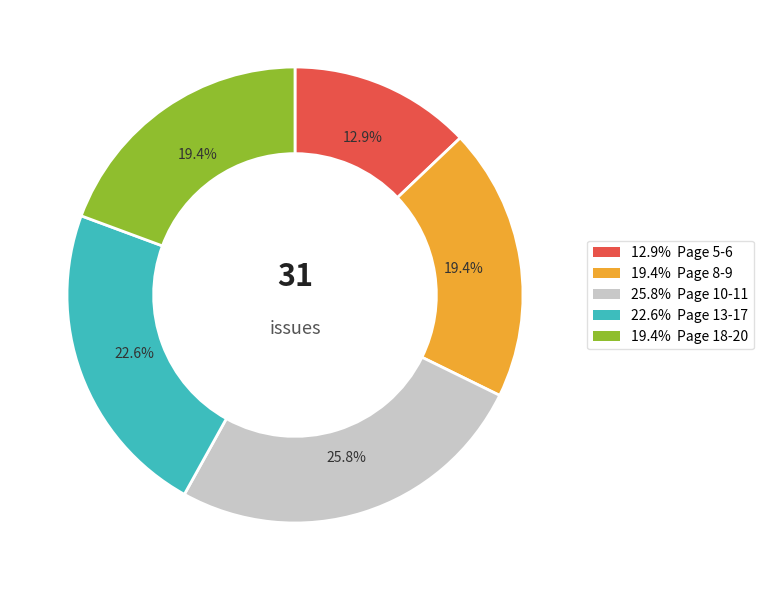

Does any single category account for the majority?

No